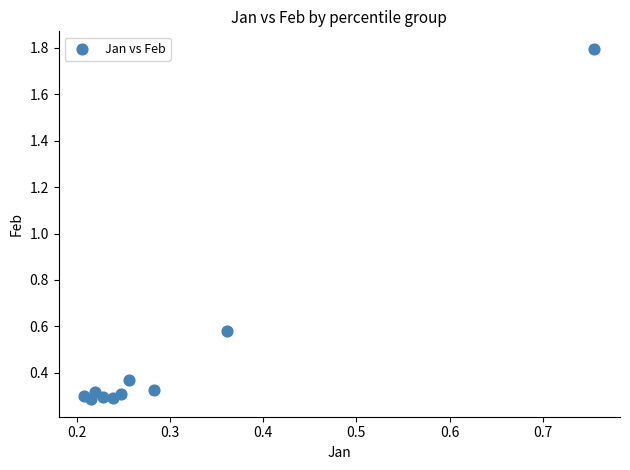

What is the range of Y values (max minus min)?

1.5